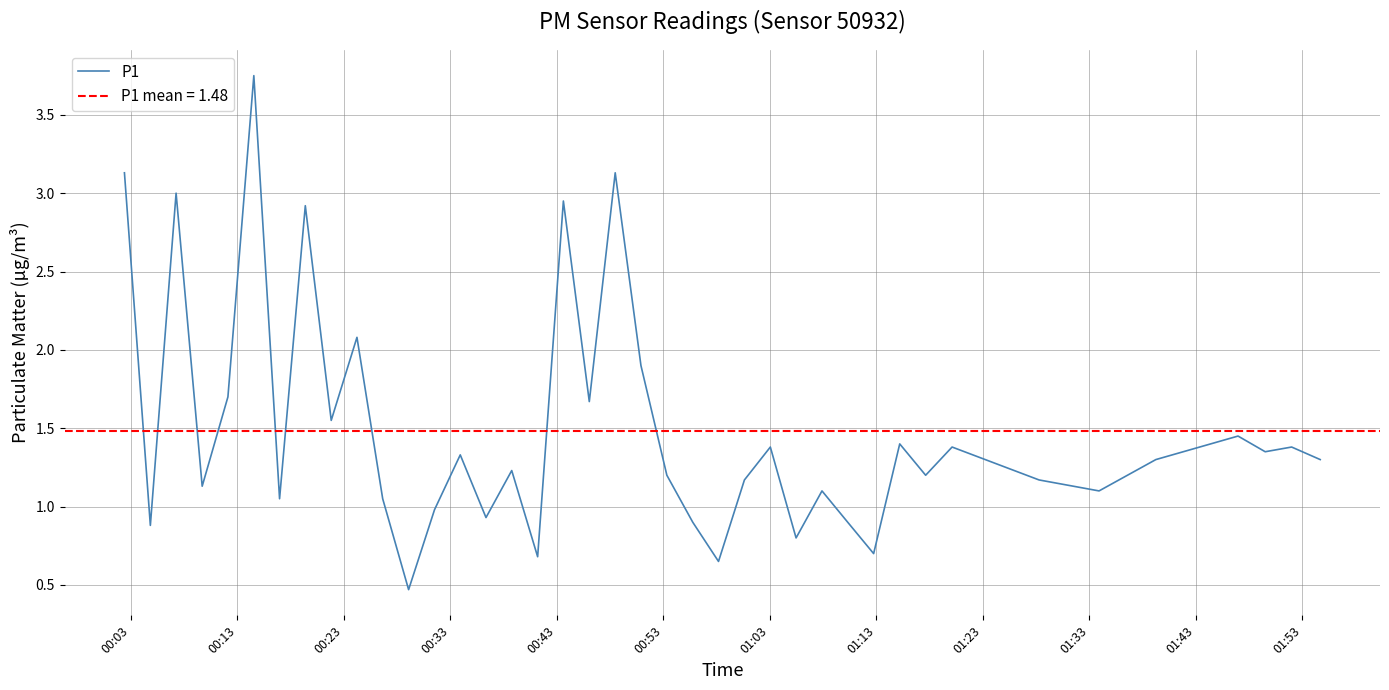

What is the lowest value of the P1 series?

0.5